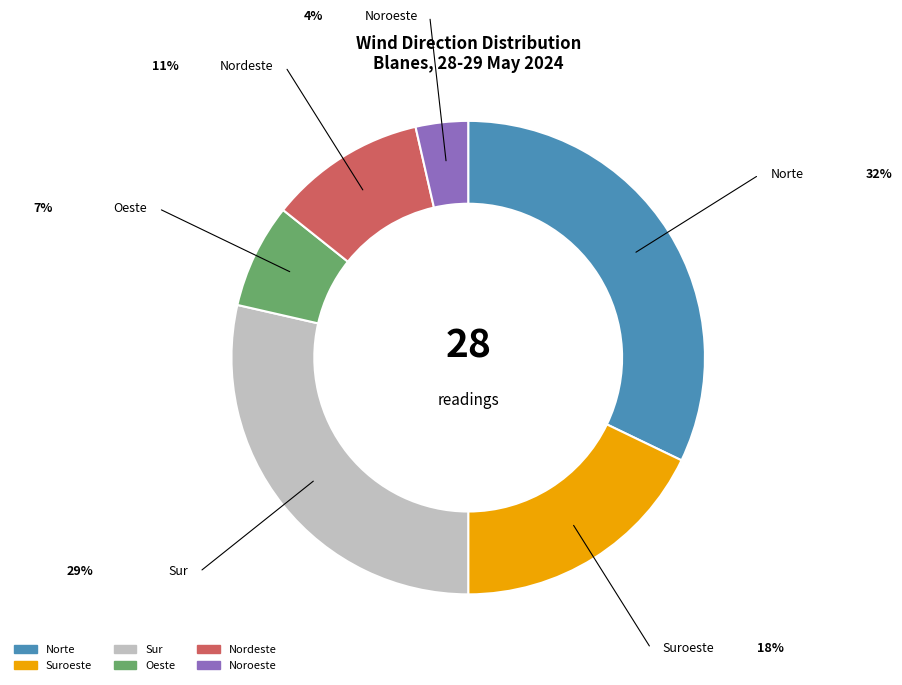

Rank the categories by value from highest to lowest.

Norte, Sur, Suroeste, Nordeste, Oeste, Noroeste